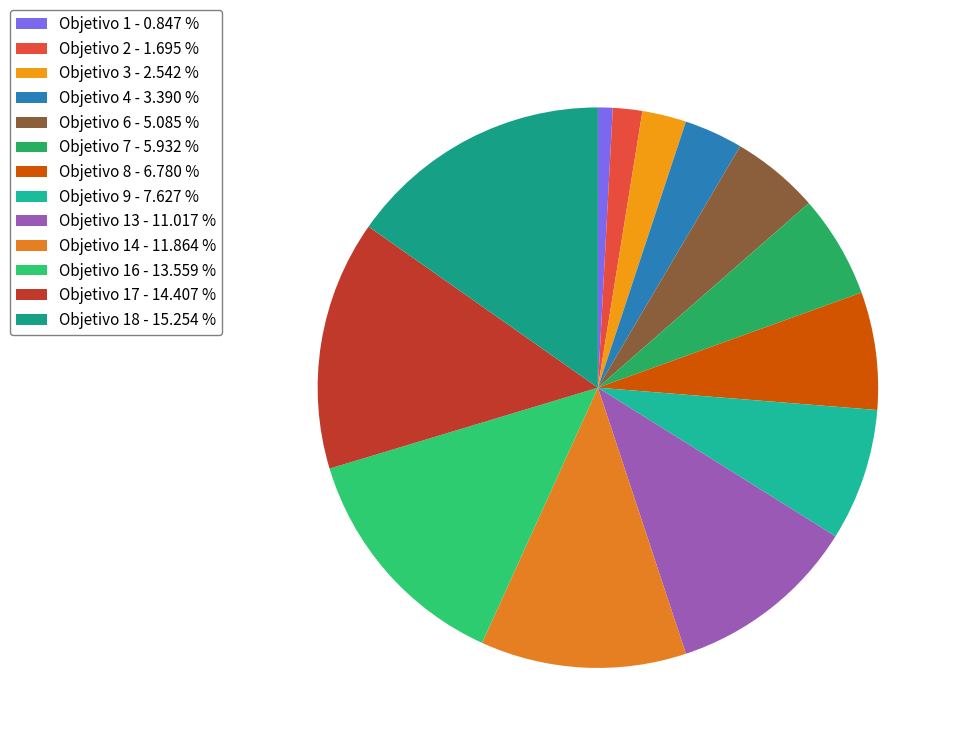

How many slices are in this pie chart?

13